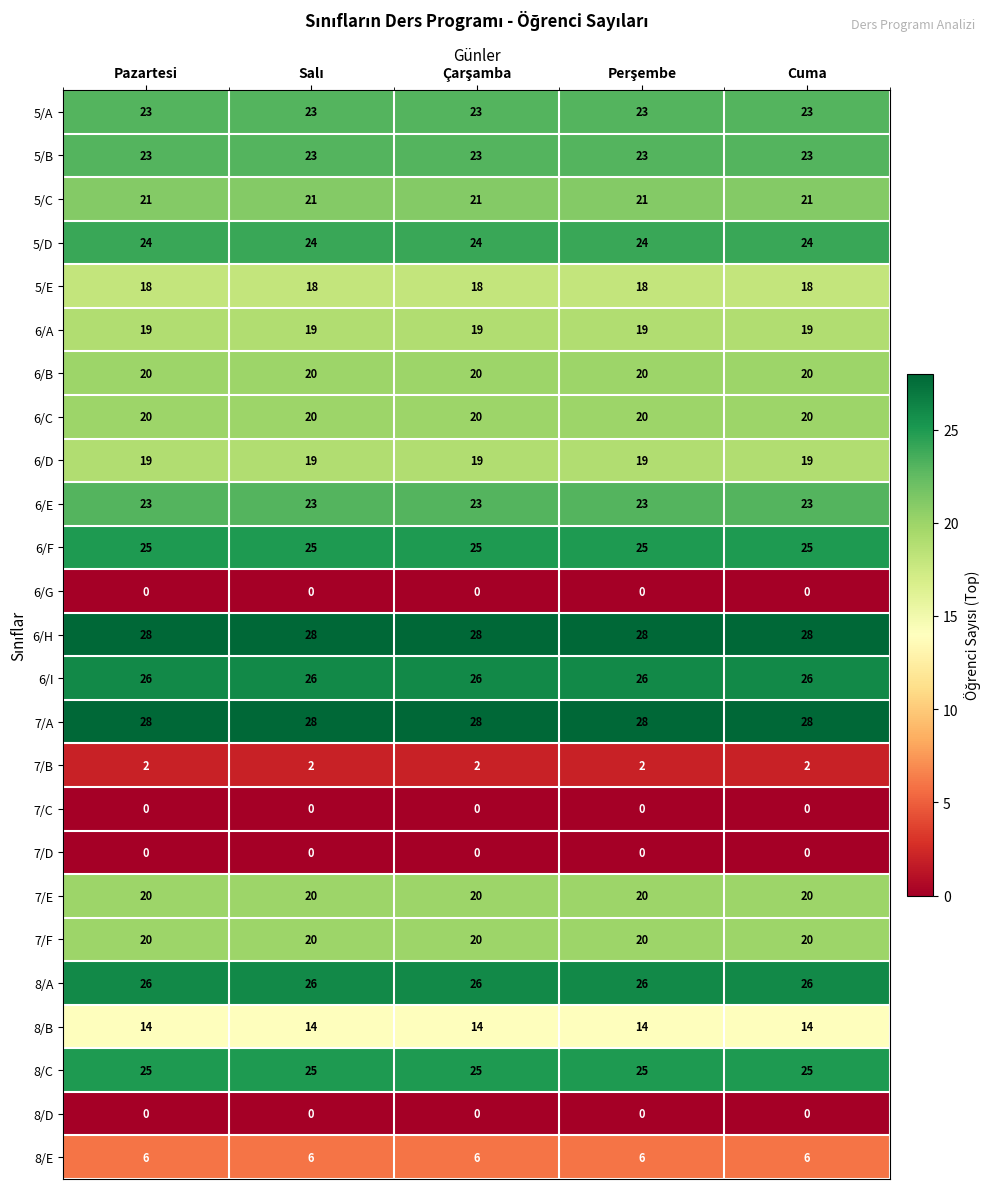

What is the total value across all series at Cuma?

430